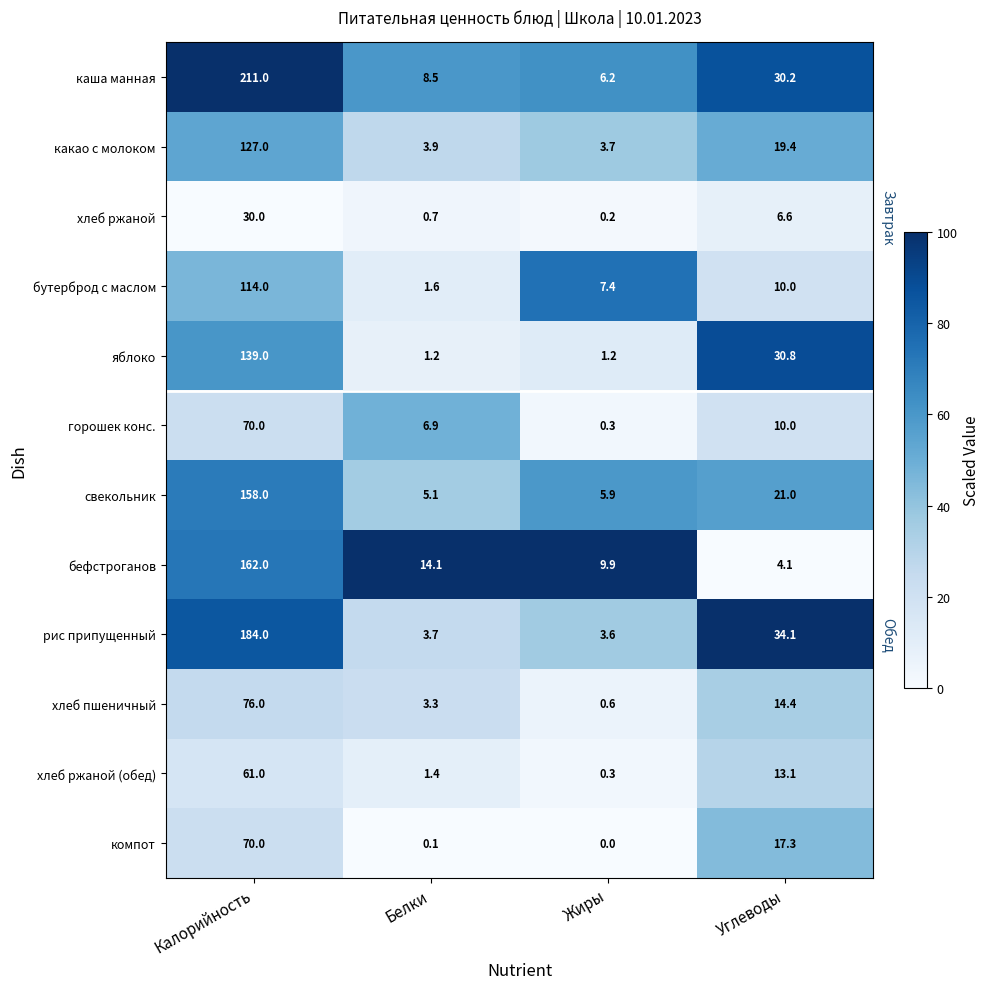

What is the total value across all series at Белки?

50.5